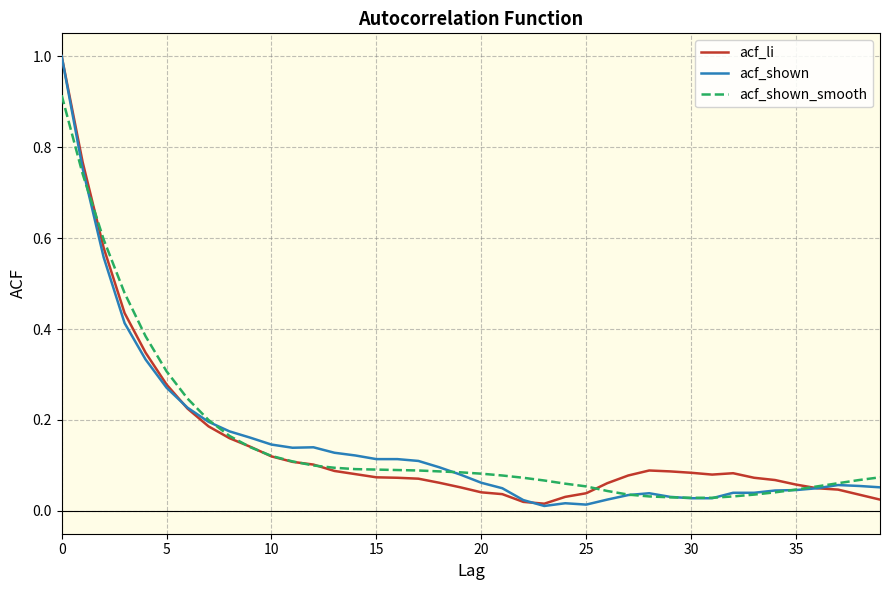

How many distinct data groups are displayed?

3